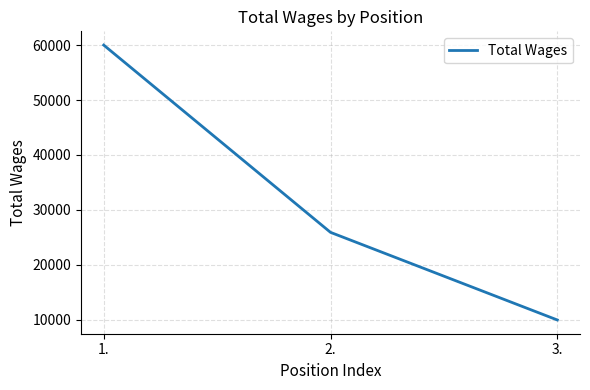

What is the minimum value shown in the chart?

9975